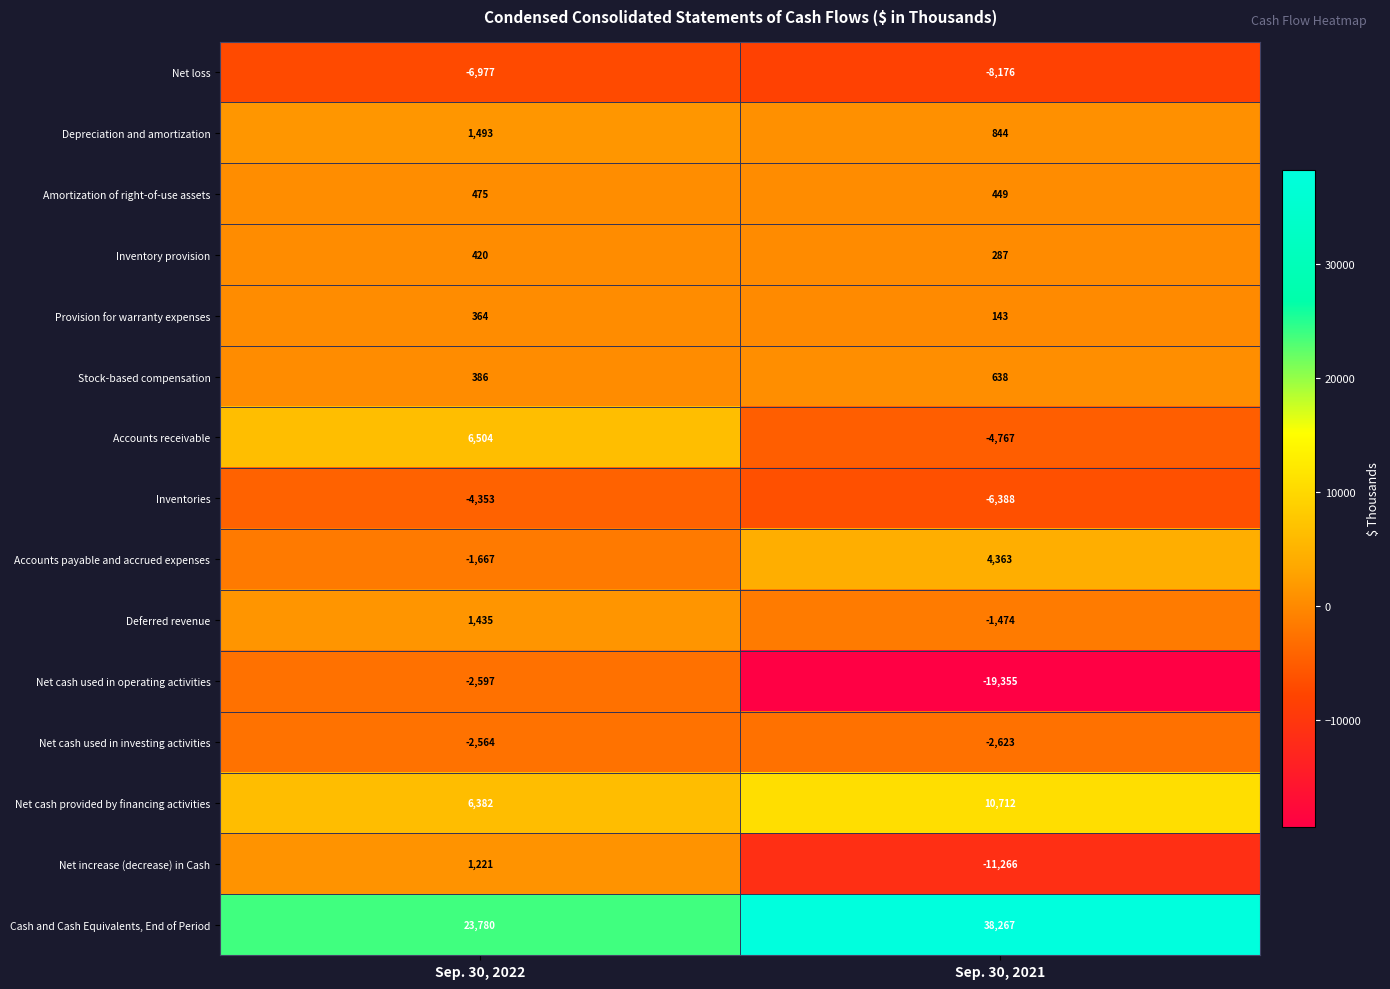

The Accounts payable and accrued expenses series shows -1667 at Sep. 30, 2022. True or false?

True